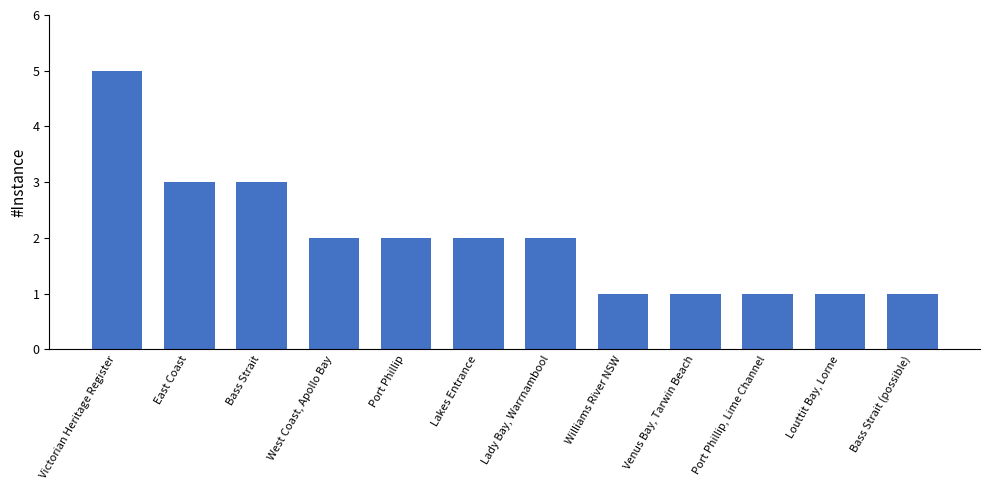

How many distinct data groups are displayed?

1